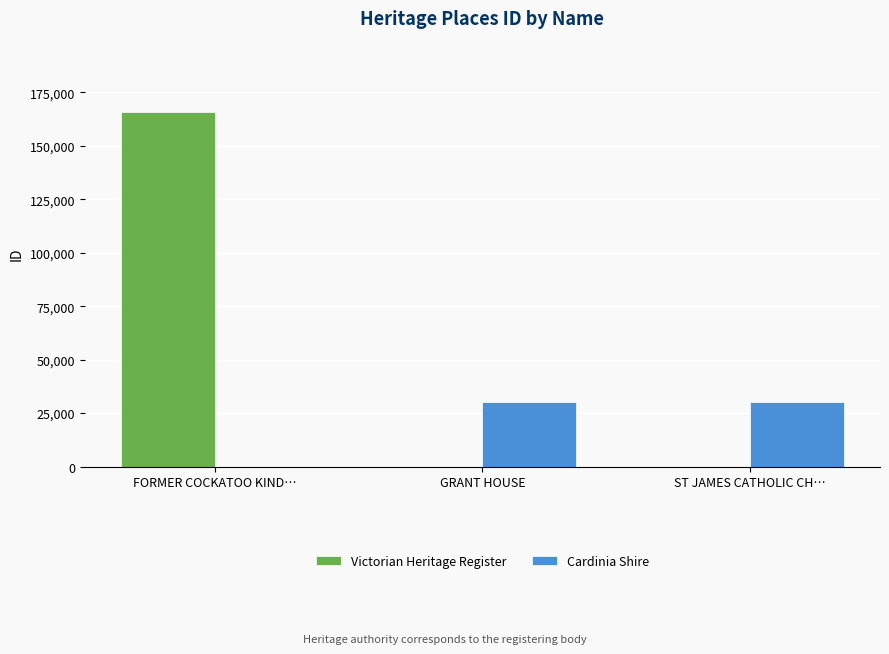

Where does the data first go above 30127?

FORMER COCKATOO KINDERGARTEN